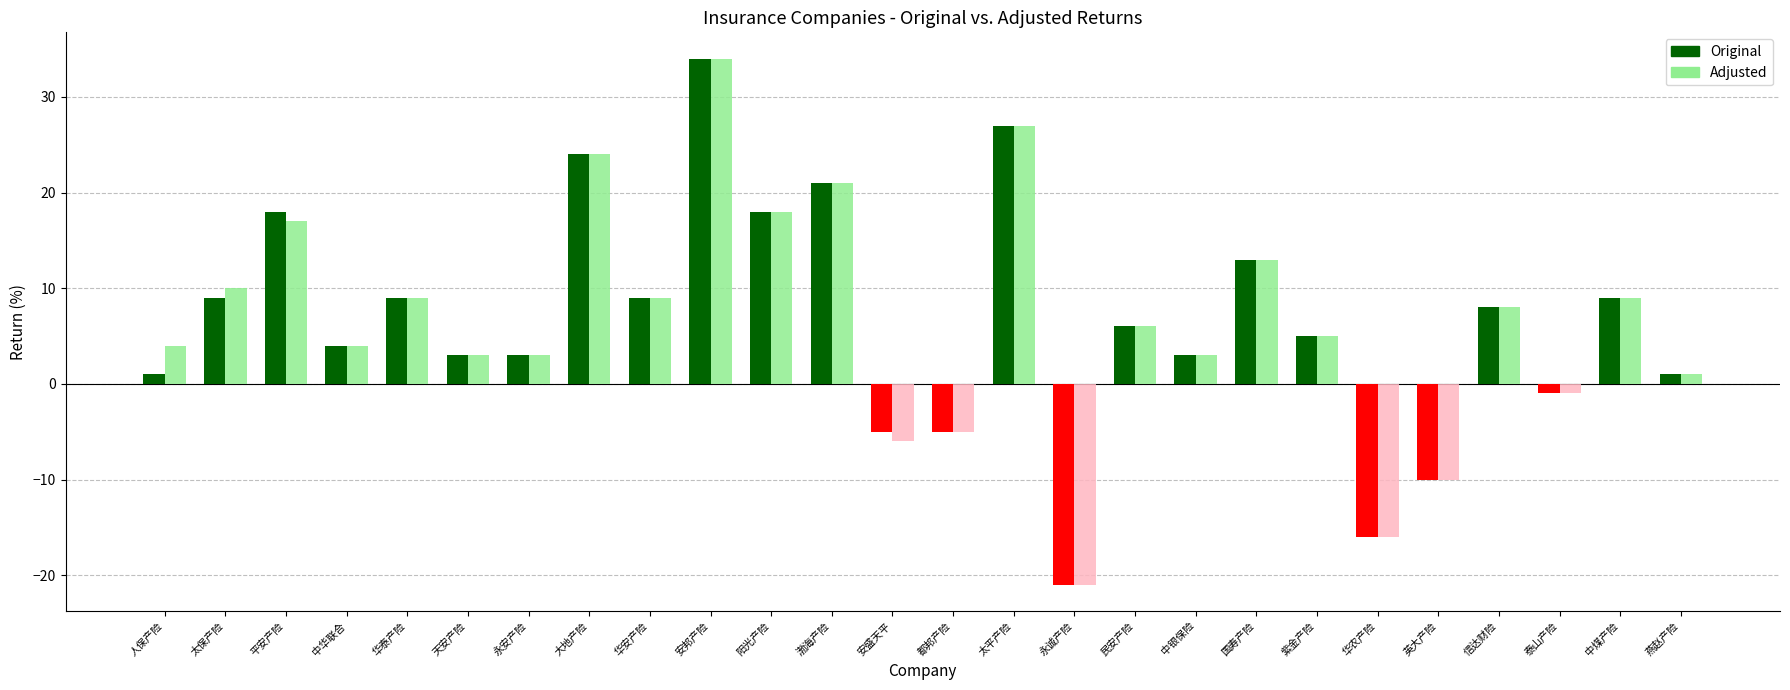

How many groups of bars are there?

26